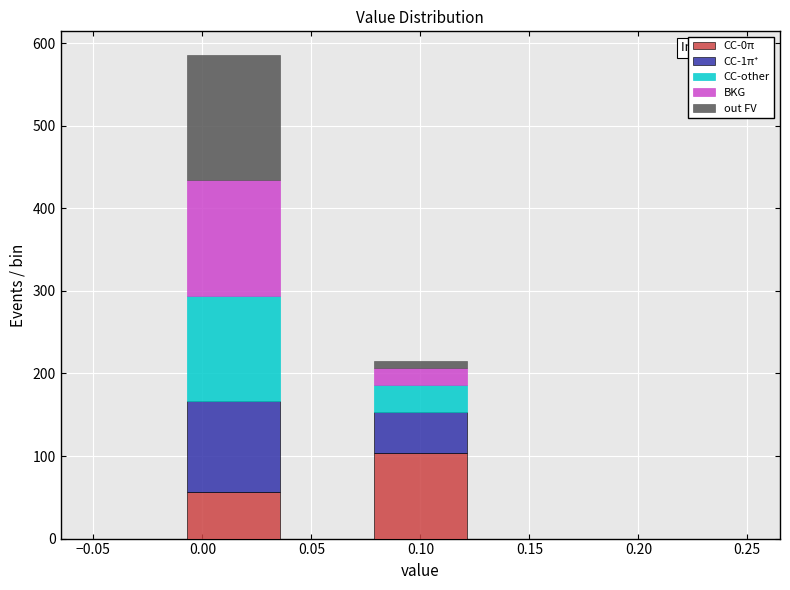

Which range on the x-axis has the tallest stacked bar (by total height)?

-0.005 to 0.035